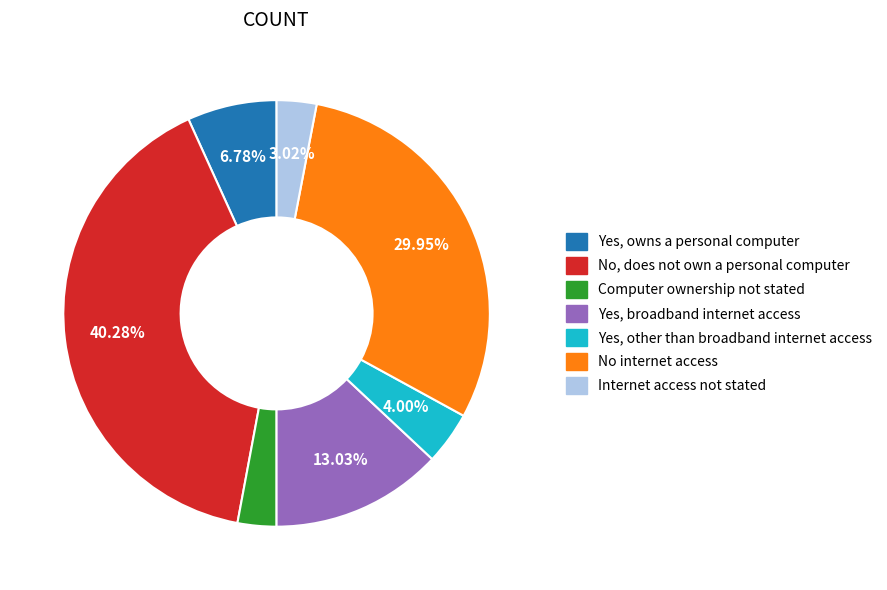

Count the number of slices in the pie.

7